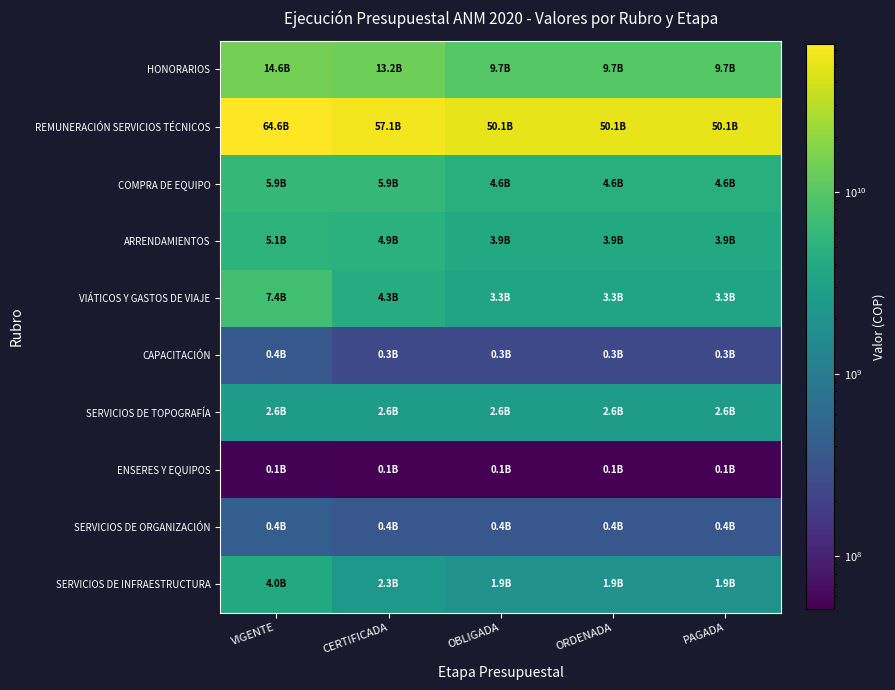

Reading right to left, extract all data points from this chart.

HONORARIOS: PAGADA=9722276909.5	ORDENADA=9722276909.5	OBLIGADA=9722276909.5	CERTIFICADA=13169103935.2	VIGENTE=14597822178.9
REMUNERACIÓN SERVICIOS TÉCNICOS: PAGADA=50105776327.0	ORDENADA=50105776327.0	OBLIGADA=50105776327.0	CERTIFICADA=57059416453.0	VIGENTE=64572805199.8
COMPRA DE EQUIPO: PAGADA=4648105650.3	ORDENADA=4648105650.3	OBLIGADA=4648105650.3	CERTIFICADA=5895048706.4	VIGENTE=5901580172.6
ARRENDAMIENTOS: PAGADA=3885435047.8	ORDENADA=3885435047.8	OBLIGADA=3885435047.8	CERTIFICADA=4869554166.9	VIGENTE=5110745696.0
VIÁTICOS Y GASTOS DE VIAJE: PAGADA=3289432895.7	ORDENADA=3289432895.7	OBLIGADA=3289432895.7	CERTIFICADA=4302770564.6	VIGENTE=7418513237.0
CAPACITACIÓN: PAGADA=250050001.0	ORDENADA=250050001.0	OBLIGADA=250050001.0	CERTIFICADA=250050001.0	VIGENTE=360300000.0
SERVICIOS DE TOPOGRAFÍA: PAGADA=2591290000.0	ORDENADA=2591290000.0	OBLIGADA=2591290000.0	CERTIFICADA=2591290000.0	VIGENTE=2595076775.0
ENSERES Y EQUIPOS: PAGADA=51053841.0	ORDENADA=51053841.0	OBLIGADA=51053841.0	CERTIFICADA=51053841.0	VIGENTE=52642041.0
SERVICIOS DE ORGANIZACIÓN: PAGADA=350564412.1	ORDENADA=350564412.1	OBLIGADA=350564412.1	CERTIFICADA=350564412.1	VIGENTE=437000000.0
SERVICIOS DE INFRAESTRUCTURA: PAGADA=1913991363.9	ORDENADA=1913991363.9	OBLIGADA=1913991363.9	CERTIFICADA=2303252824.6	VIGENTE=3960866229.6